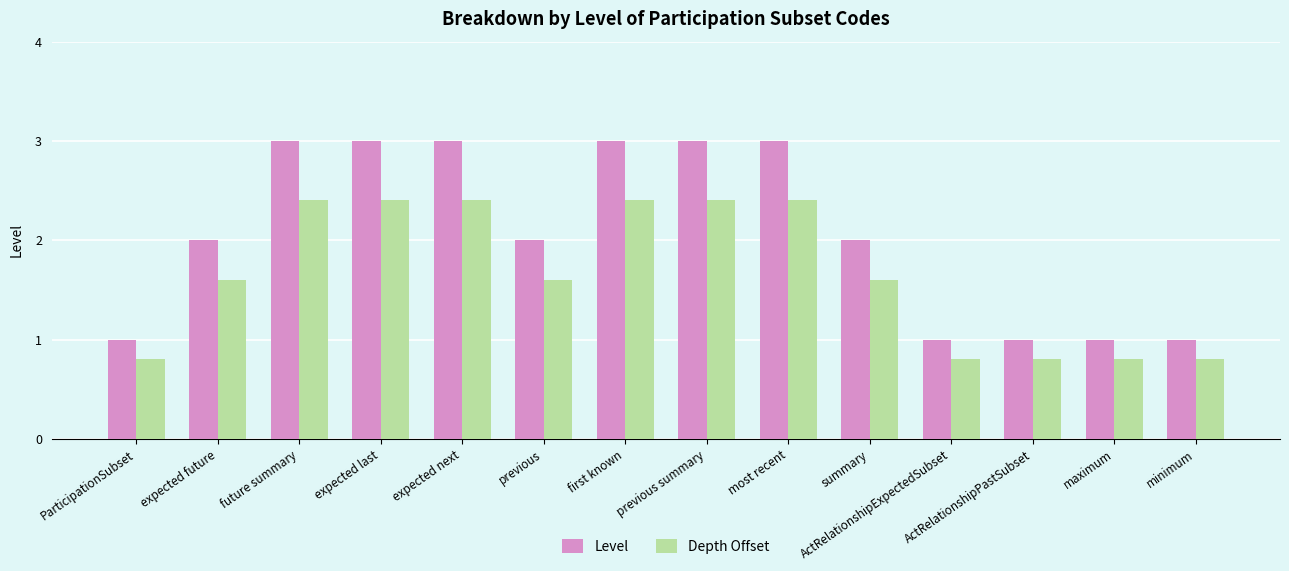

Reading left to right, what are all the values shown in this chart?

Level: ParticipationSubset=1.0	expected future=2.0	future summary=3.0	expected last=3.0	expected next=3.0	previous=2.0	first known=3.0	previous summary=3.0	most recent=3.0	summary=2.0	ActRelationshipExpectedSubset=1.0	ActRelationshipPastSubset=1.0	maximum=1.0	minimum=1.0
Depth Offset: ParticipationSubset=0.8	expected future=1.6	future summary=2.4	expected last=2.4	expected next=2.4	previous=1.6	first known=2.4	previous summary=2.4	most recent=2.4	summary=1.6	ActRelationshipExpectedSubset=0.8	ActRelationshipPastSubset=0.8	maximum=0.8	minimum=0.8